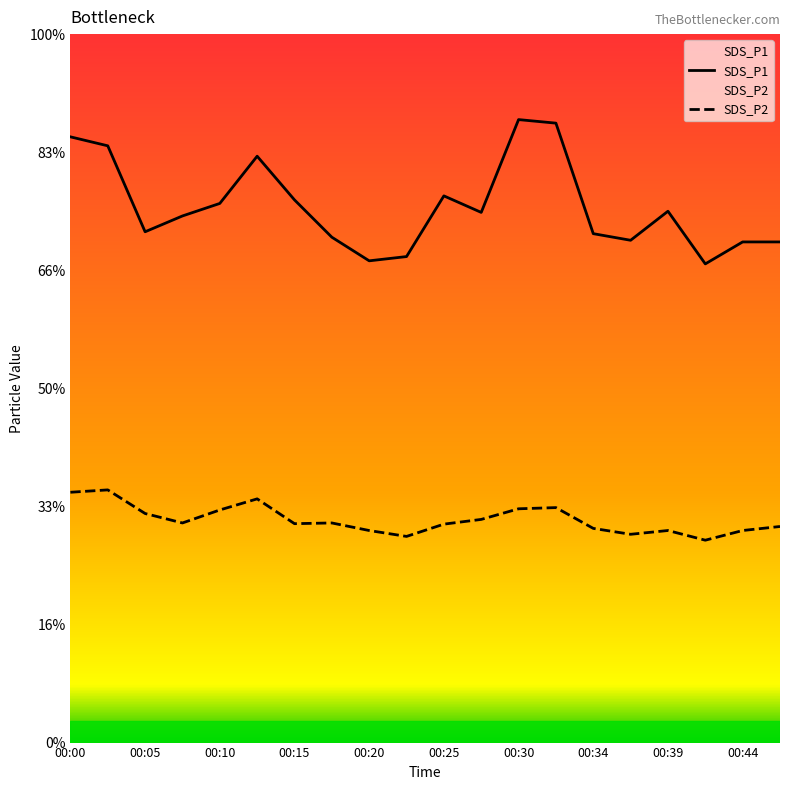

Does the chart display data point markers on the line(s)?

No